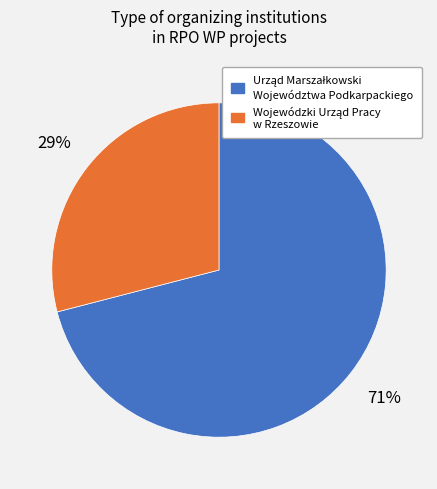

Is there a majority slice in this chart?

Yes